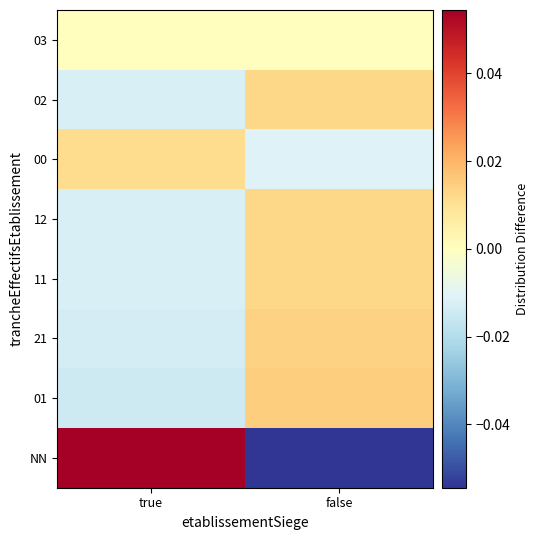

How many distinct data groups are displayed?

8